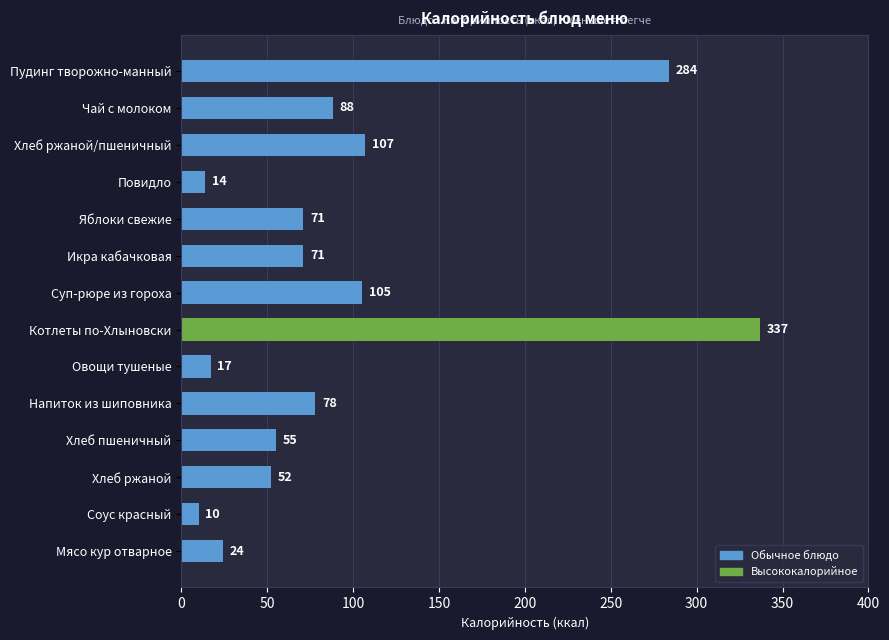

Reading top to bottom, transcribe all the data shown in this chart.

284	88	107	14	71	71	105	337	17	78	55	52	10	24